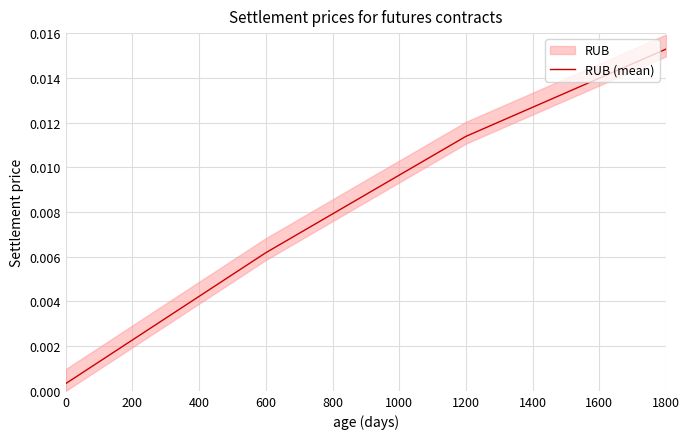

True or false: the data shows 0.0 at 400.

False